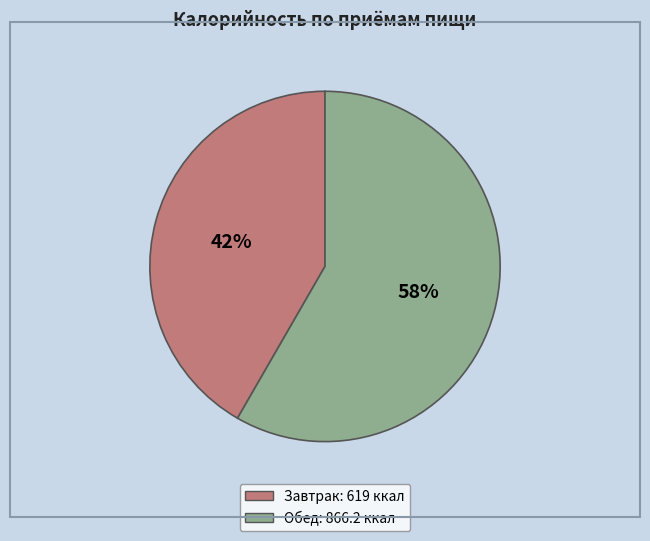

Is it true that Обед is 58% of the pie?

True